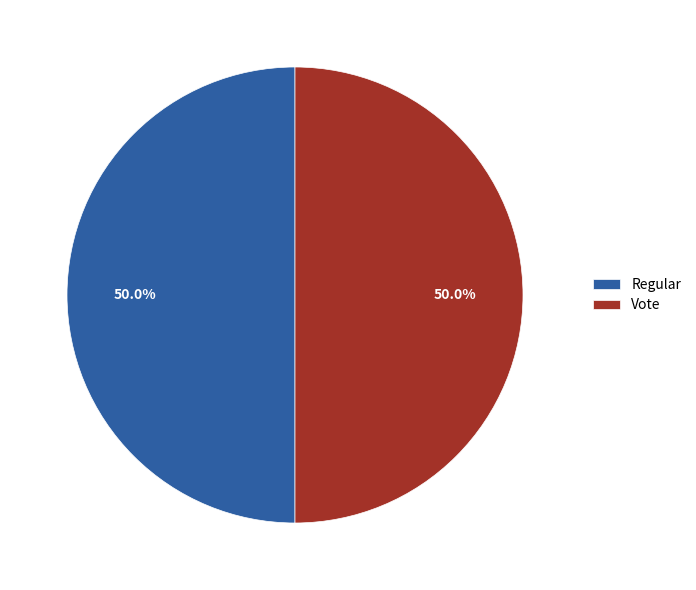

To the nearest percent, what is the difference between the largest and smallest slice percentages?

0%